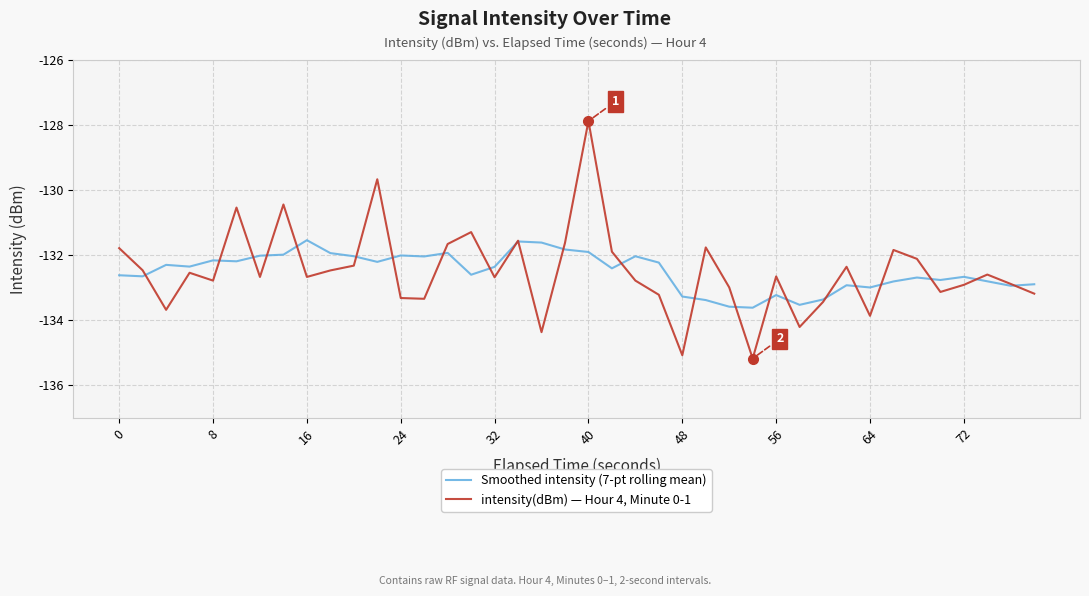

What is the lowest value of the Smoothed intensity (7-pt rolling mean) series?

-133.6